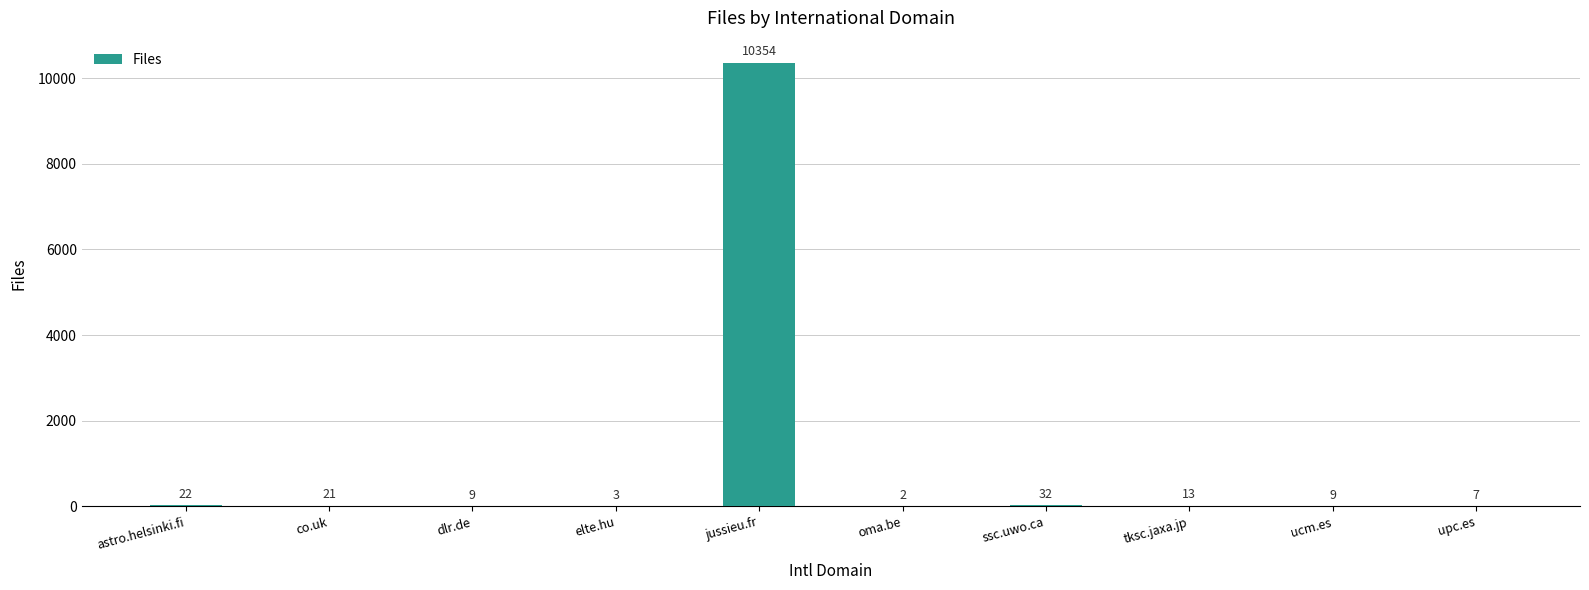

True or false: the data shows 13 at tksc.jaxa.jp.

True